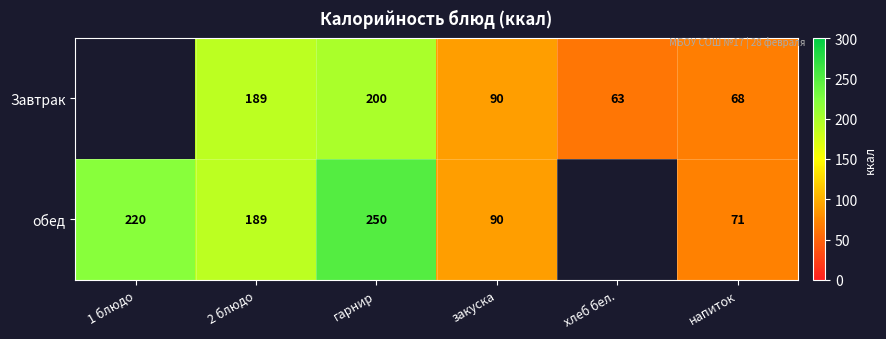

The обед series shows 71.0 at напиток. True or false?

True